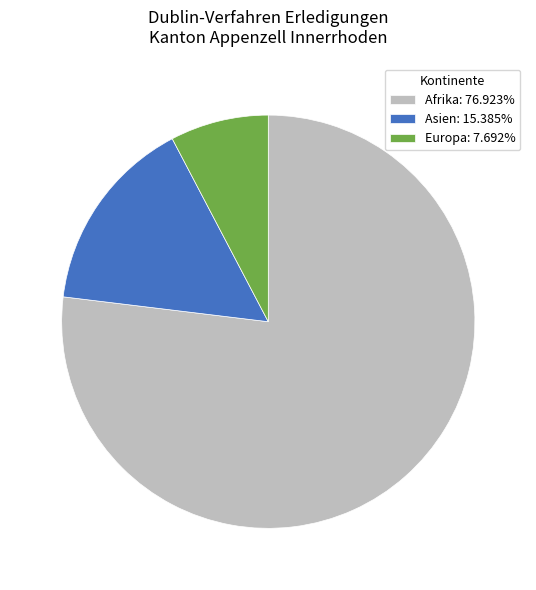

How many segments does this pie chart have?

3